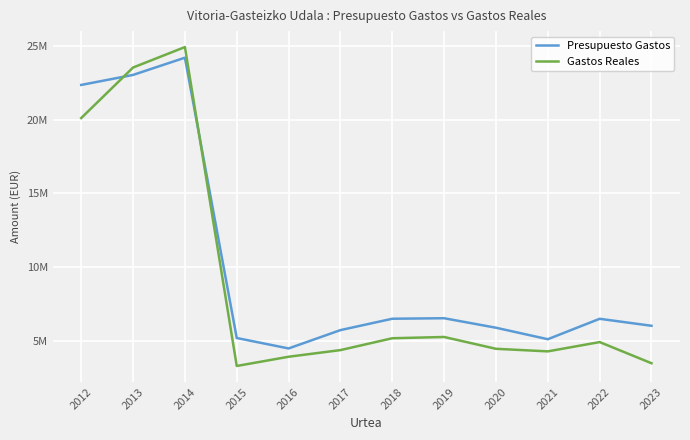

Where do Presupuesto Gastos and Gastos Reales first cross each other?

2012 and 2013